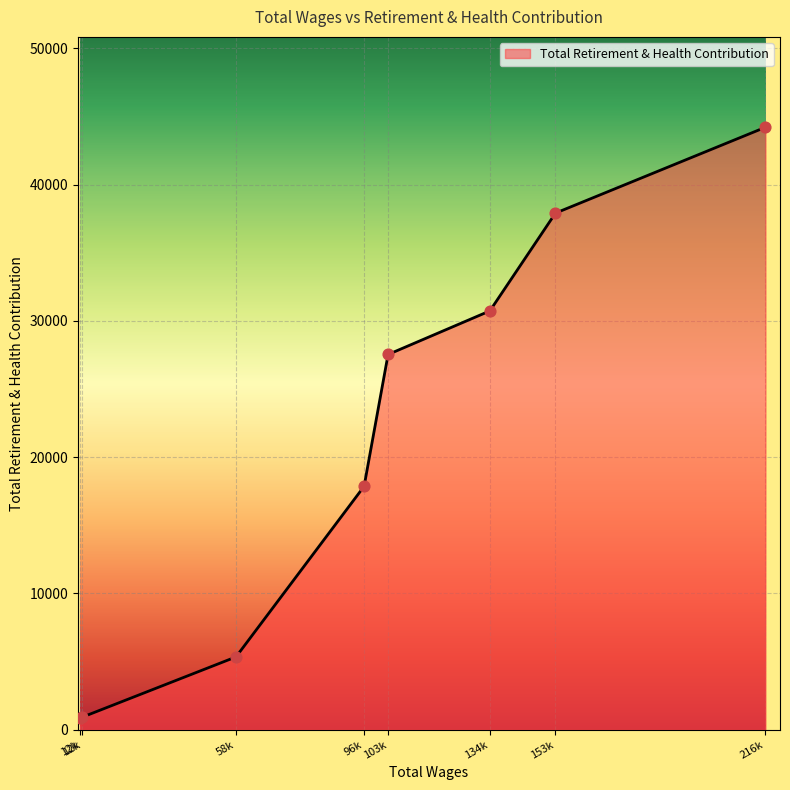

What is the ratio of the value at 96k to the value at 12k?

20.4